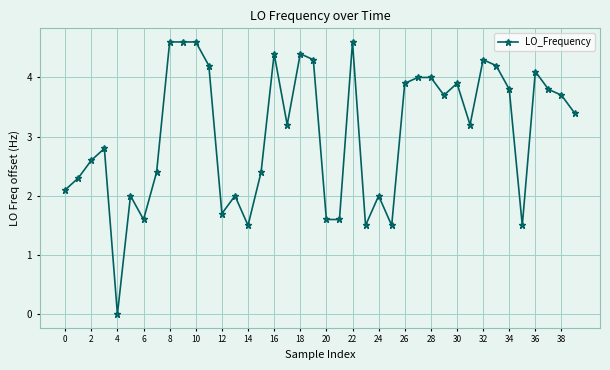

True or false: the data has more than 1 interior local peaks.

True